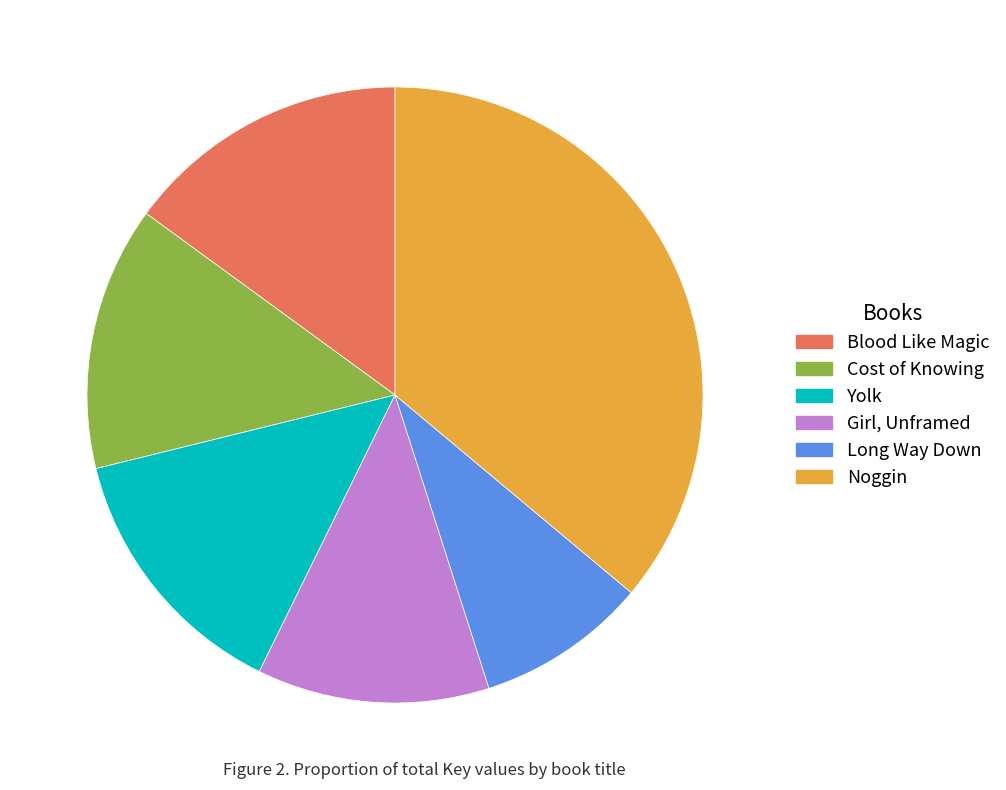

Is Long Way Down the majority of the pie?

No